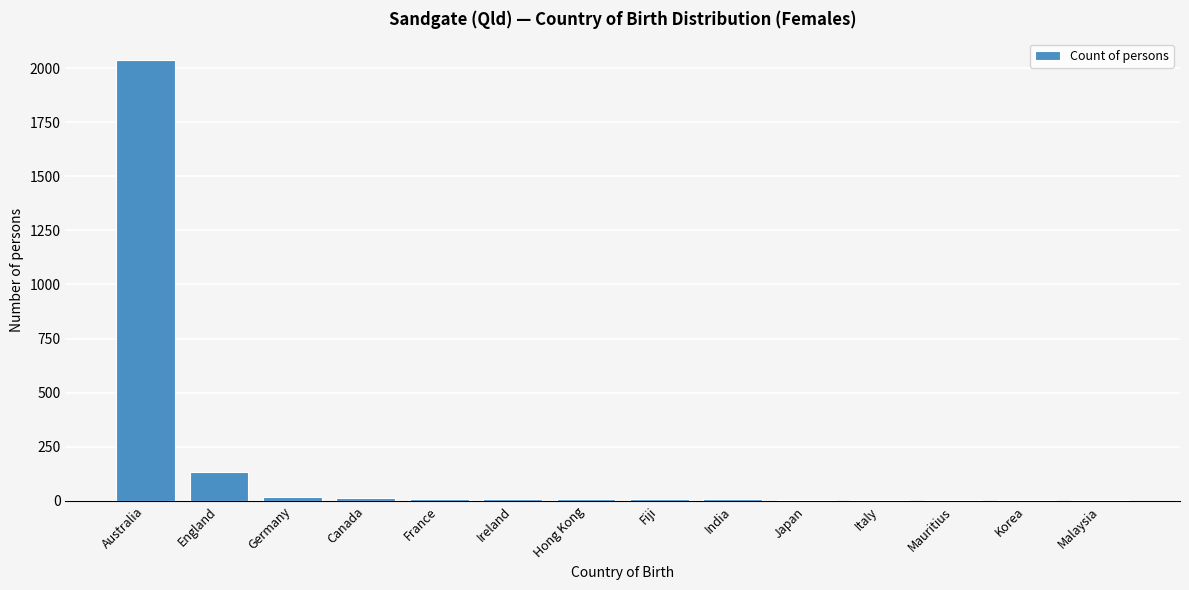

The chart shows a value of 2035 at Australia. True or false?

True